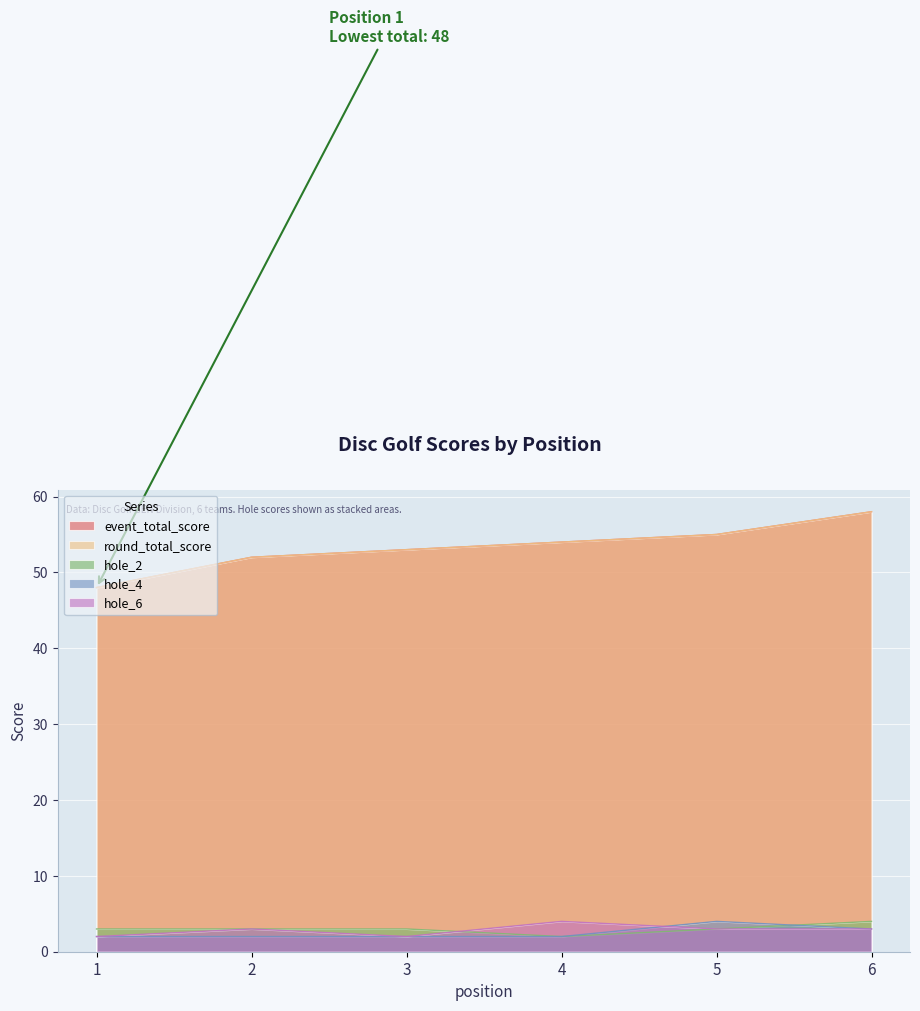

Count the event_total_score values in the range 52 to 55.

4